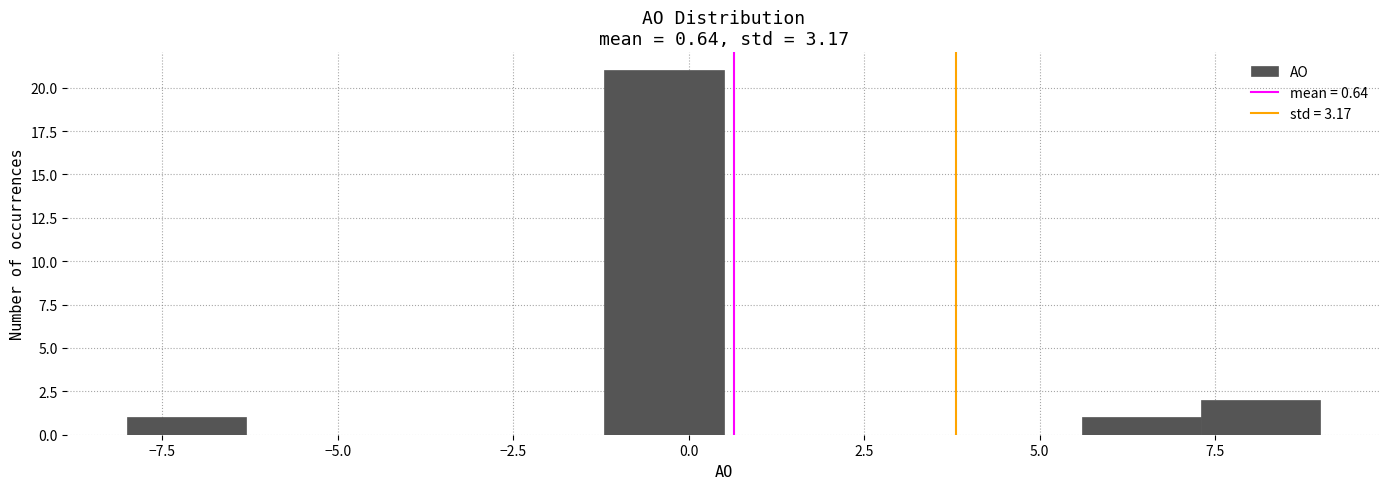

Around what value on the x-axis is the tallest bar? Give the approximate position of its centre, as read against the axis.

-0.5